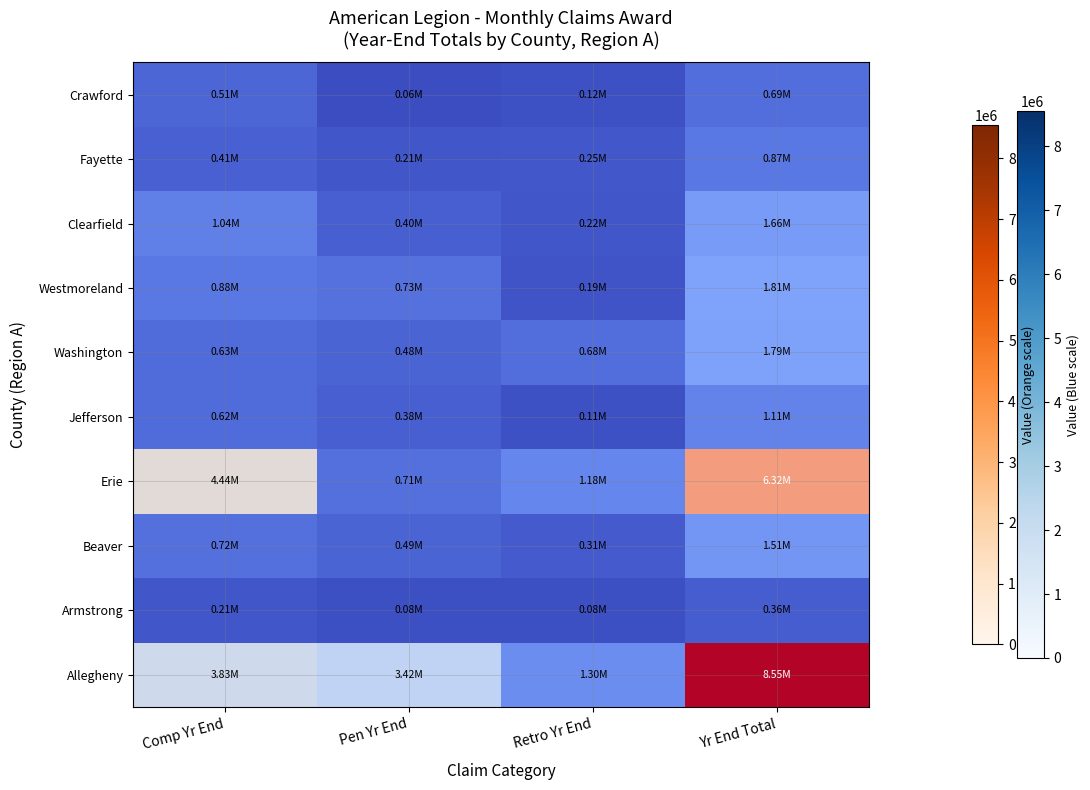

How many distinct data groups are displayed?

10